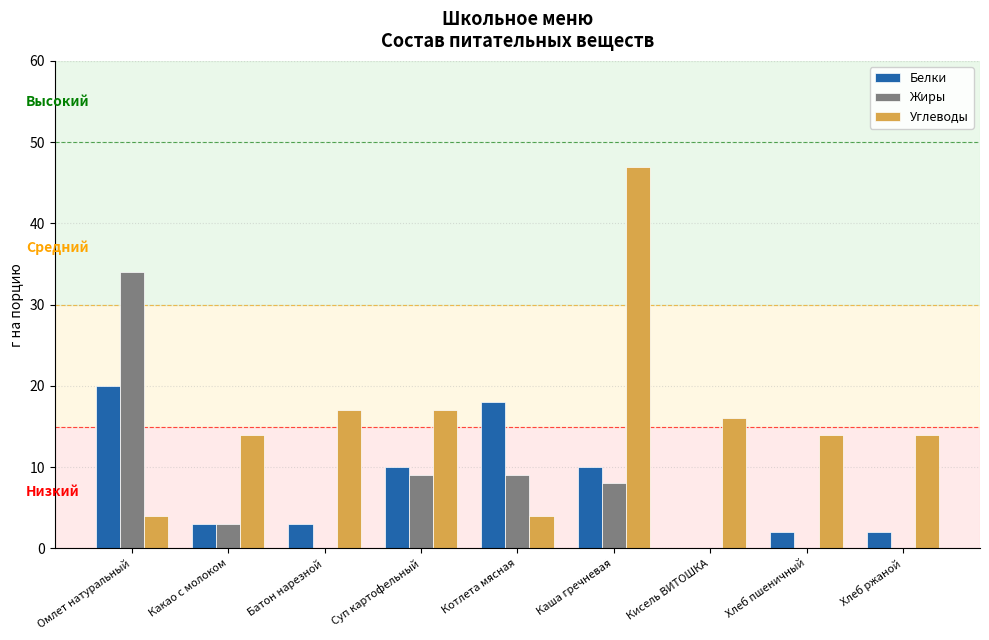

Count the number of categories in the chart.

9